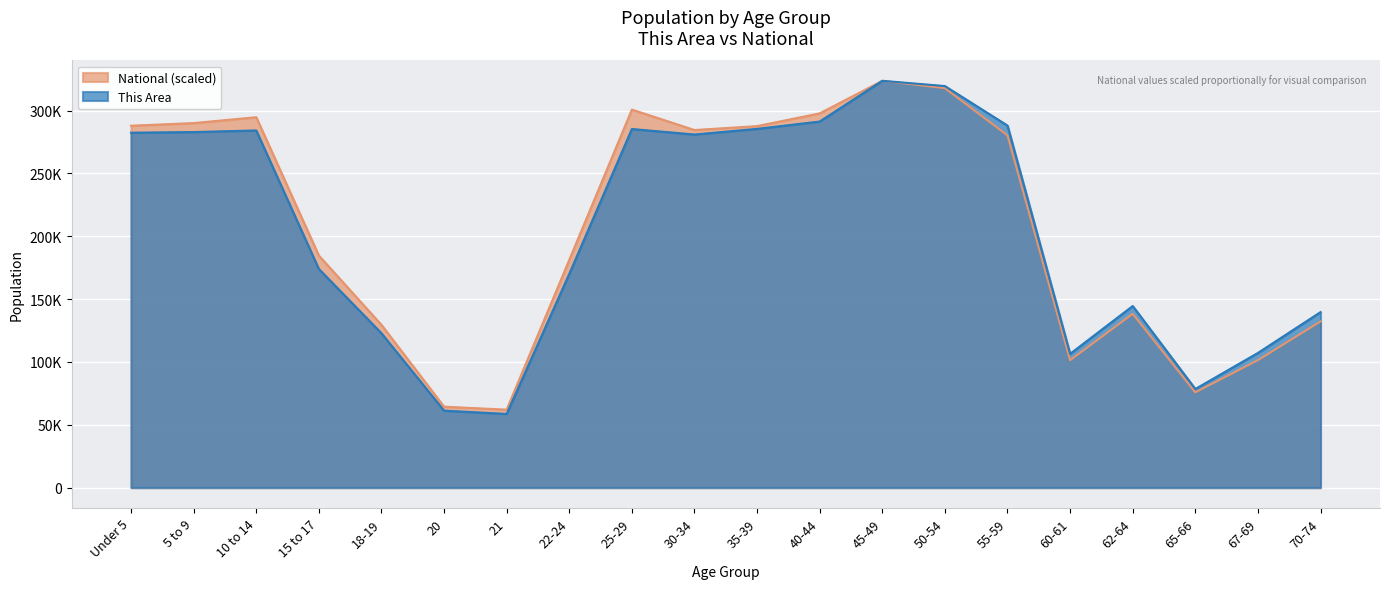

Which has a higher value, 5 to 9 or 21?

5 to 9